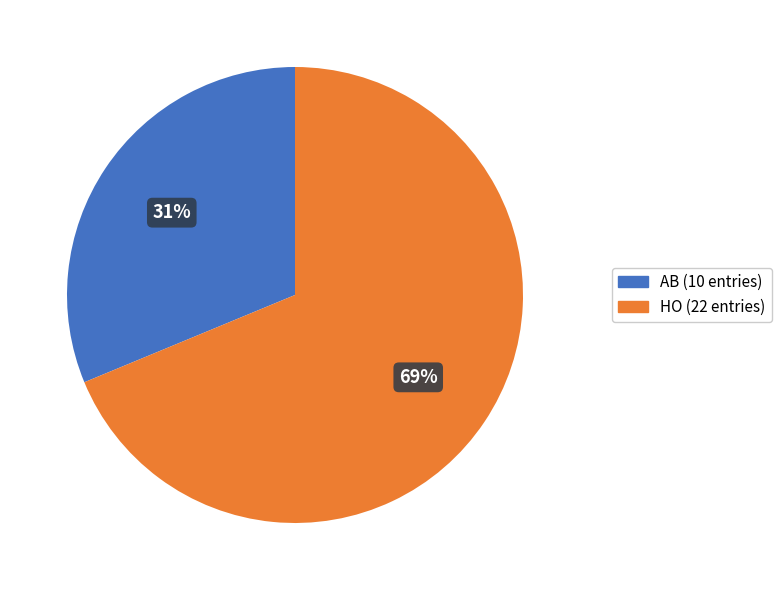

Combined, do AB and HO account for over 50%?

Yes